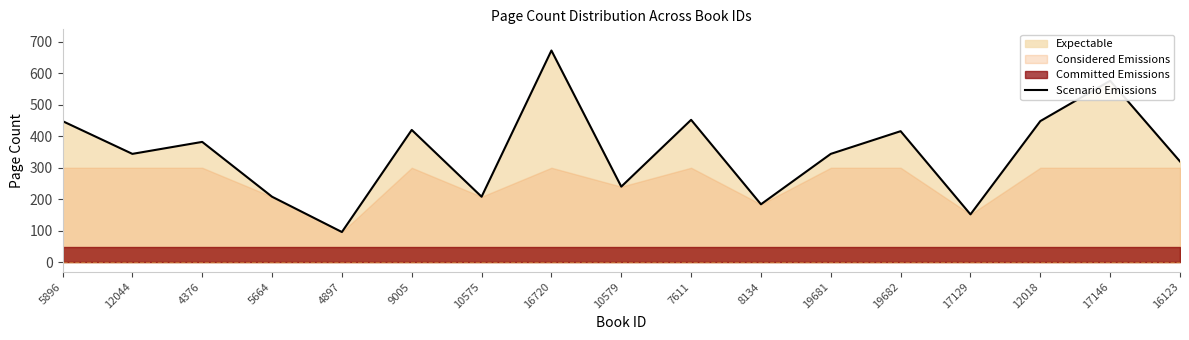

How many interior local valleys (lower than both neighbors) does the data have?

6